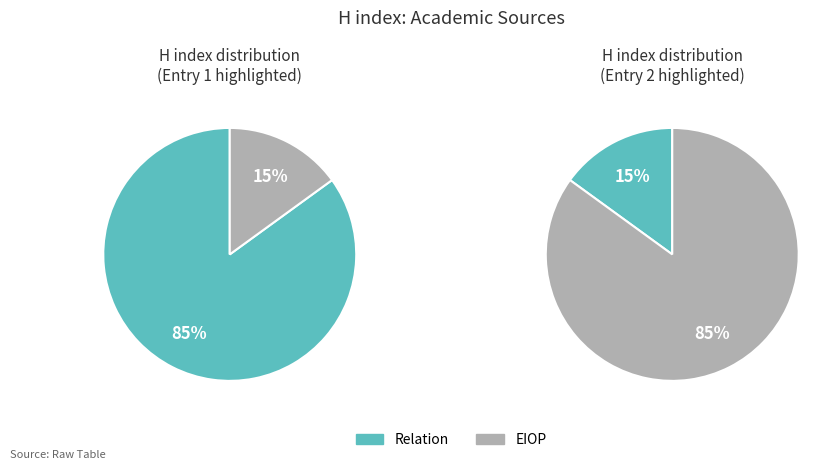

Is the sum of EIOP European Integration Online Papers and Relation greater than half?

Yes